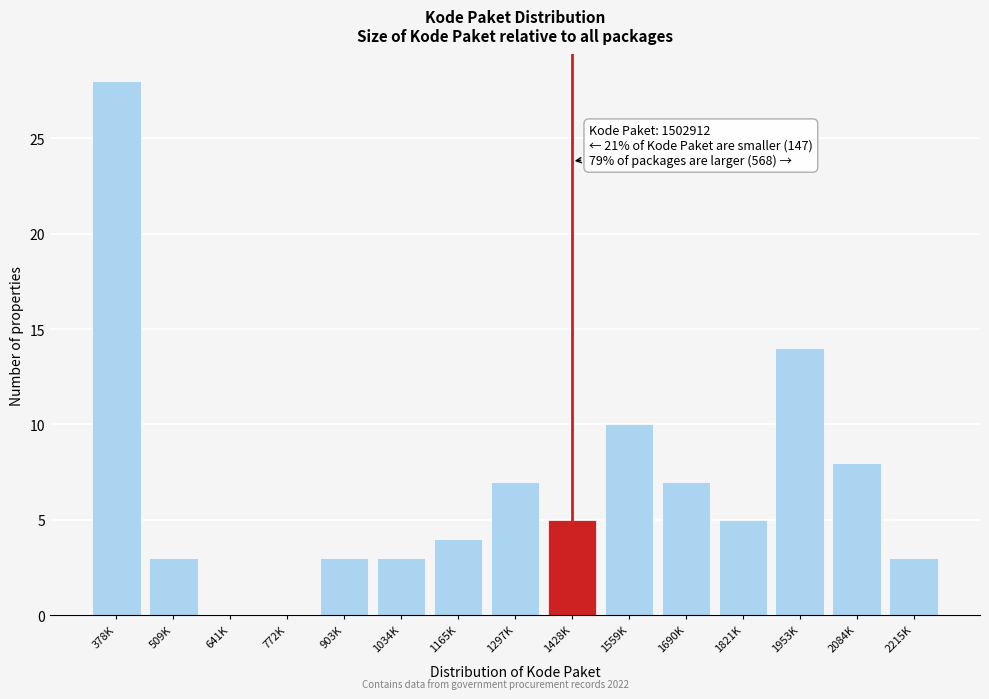

Reading right to left, what are all the values shown in this chart?

2215K=3	2084K=8	1953K=14	1821K=5	1690K=7	1559K=10	1428K=5	1297K=7	1165K=4	1034K=3	903K=3	772K=0	641K=0	509K=3	378K=28